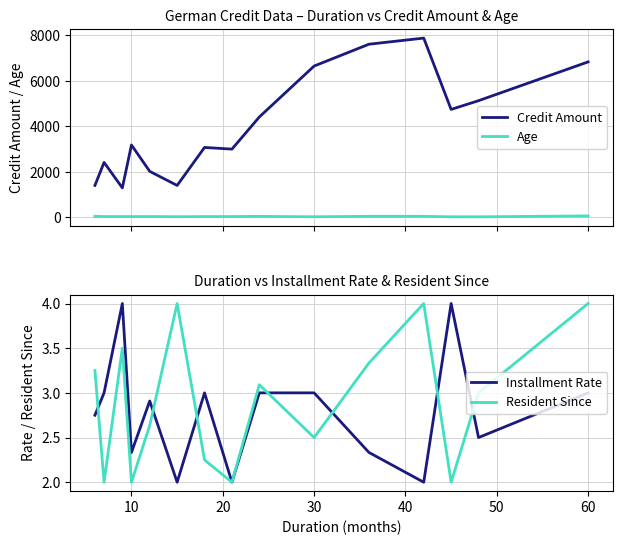

What is the value of the Age point at the 6th from the left?

28.0